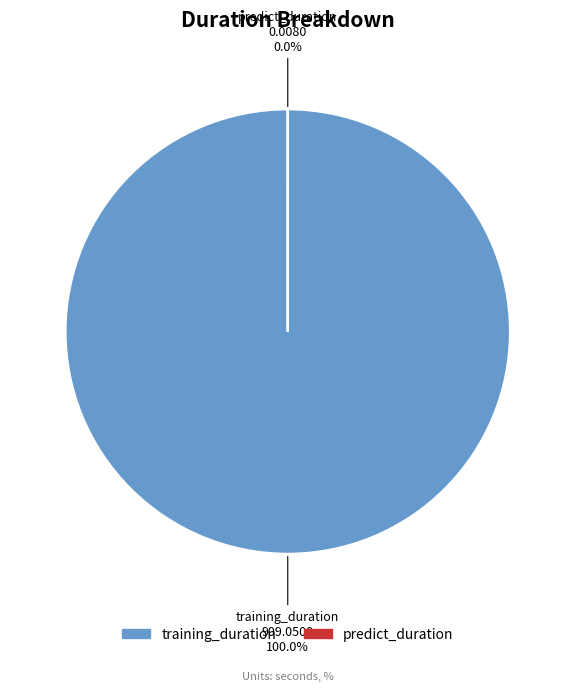

The predict_duration slice represents 15% of the pie. True or false?

False